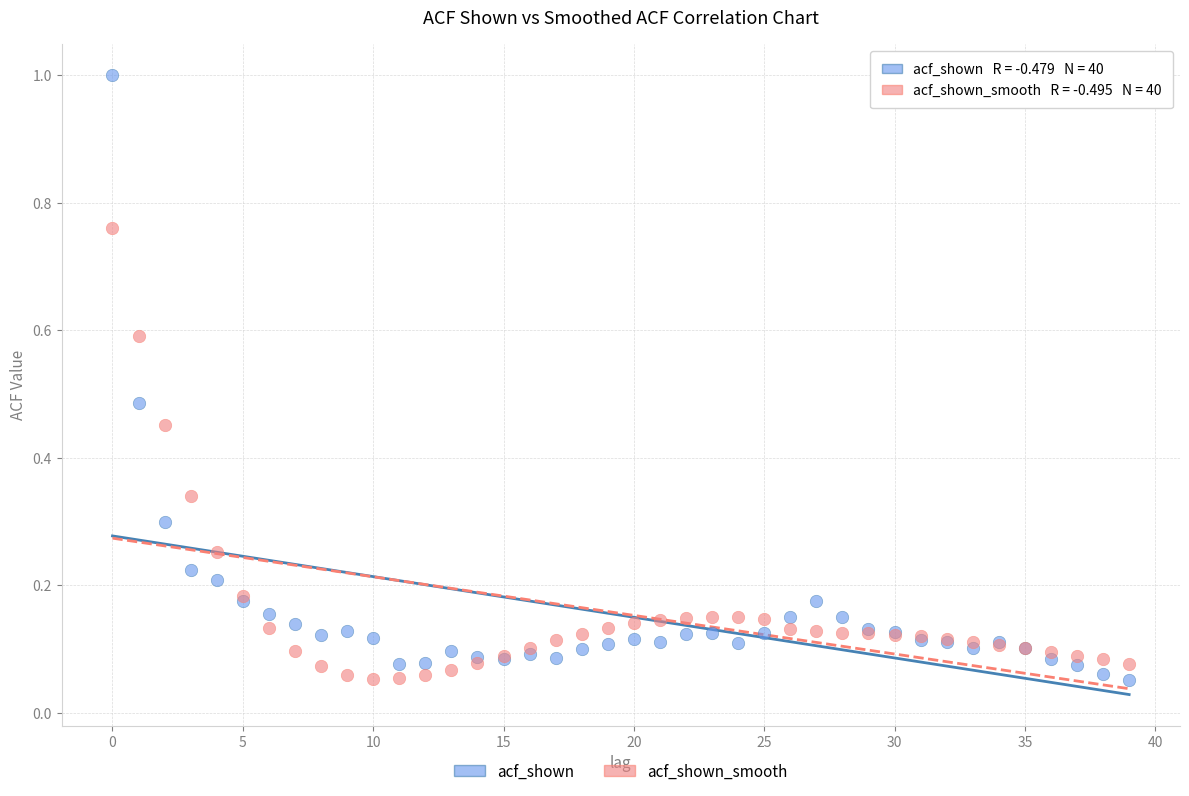

Which series reaches the maximum Y coordinate?

acf_shown